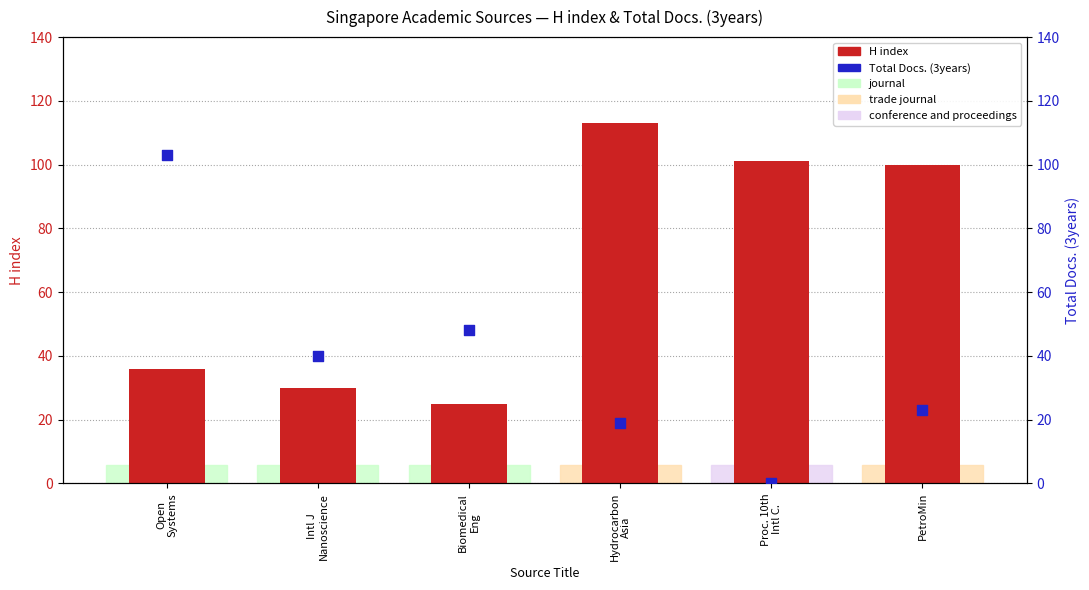

At which category is the sum across all series the highest?

Open
Systems